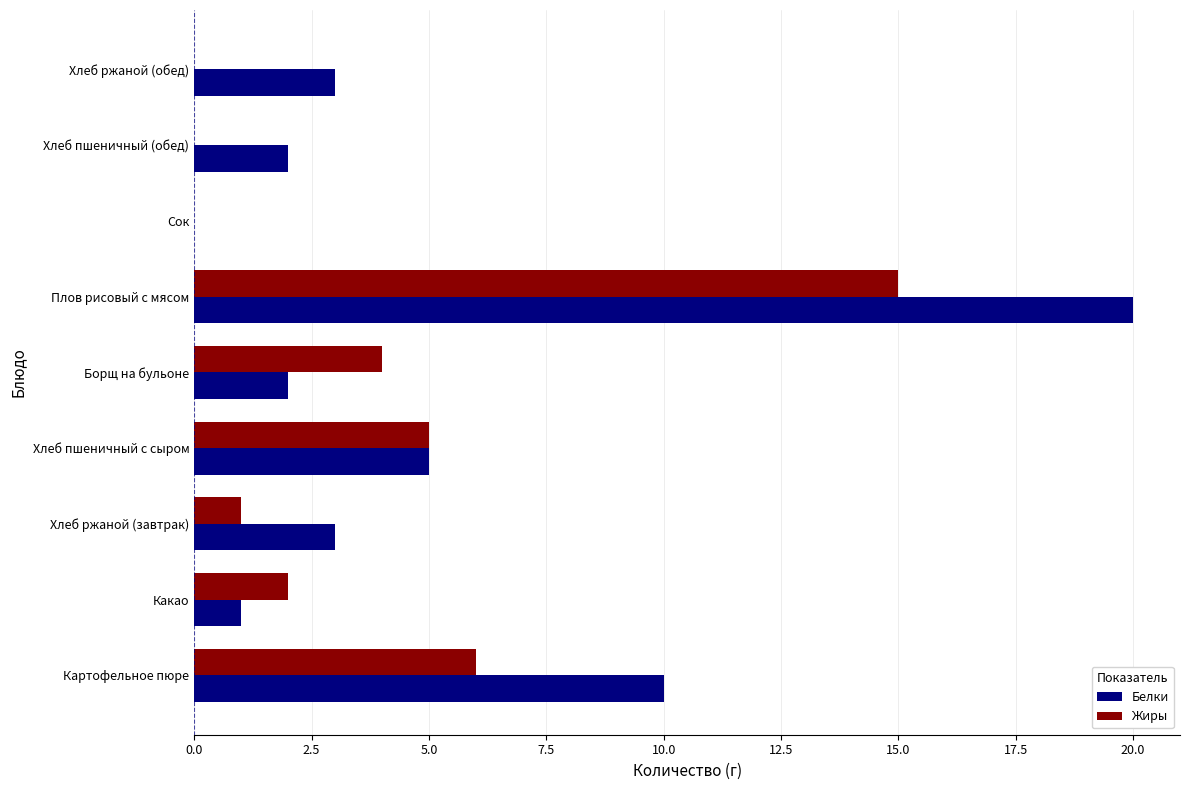

What is the sum of all Жиры values?

33